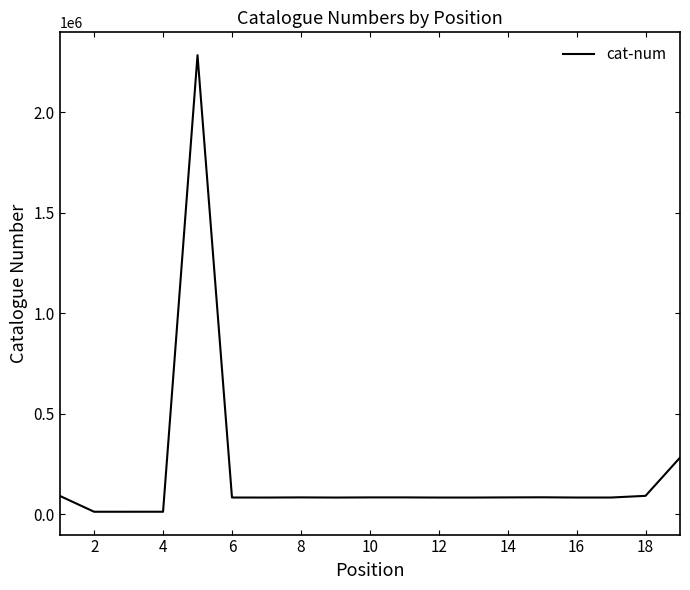

What is the difference between the maximum and minimum values?

2271528